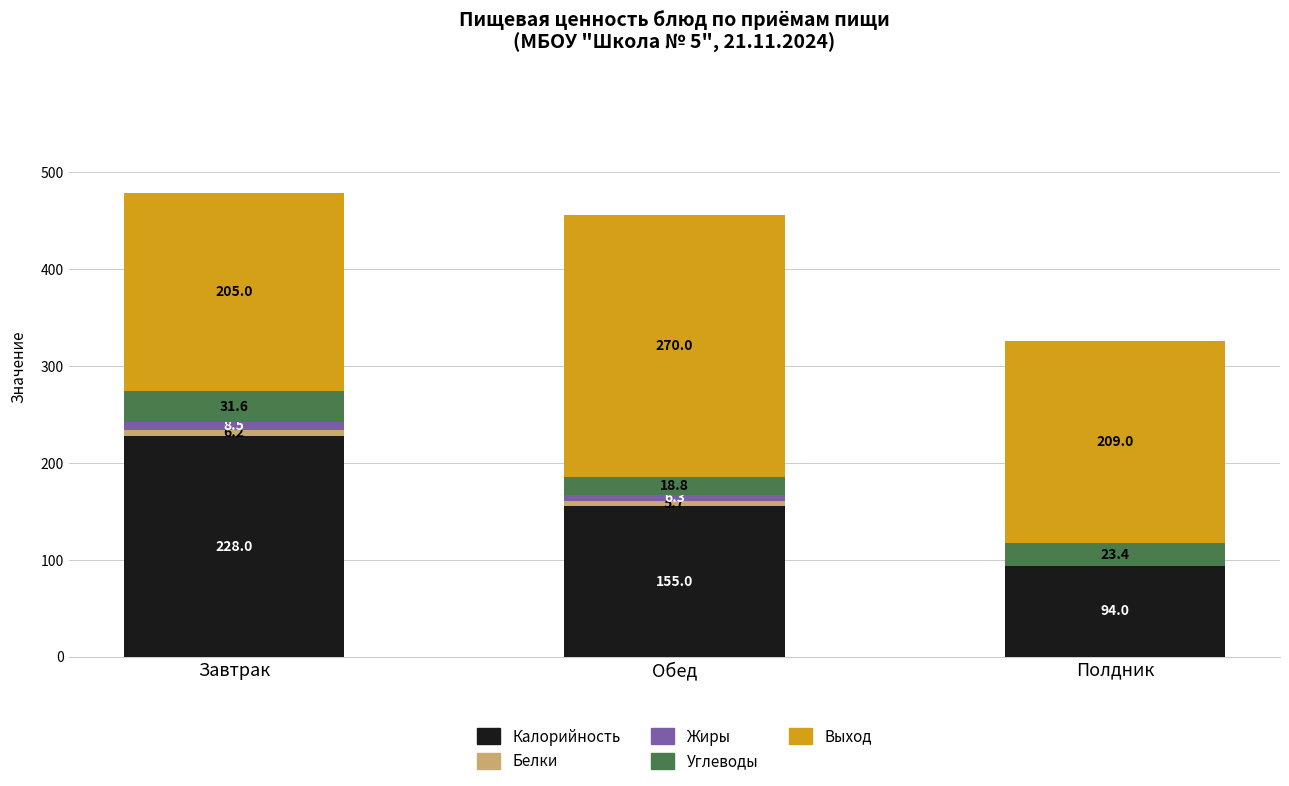

Which category has the highest value in the Калорийность series?

Завтрак